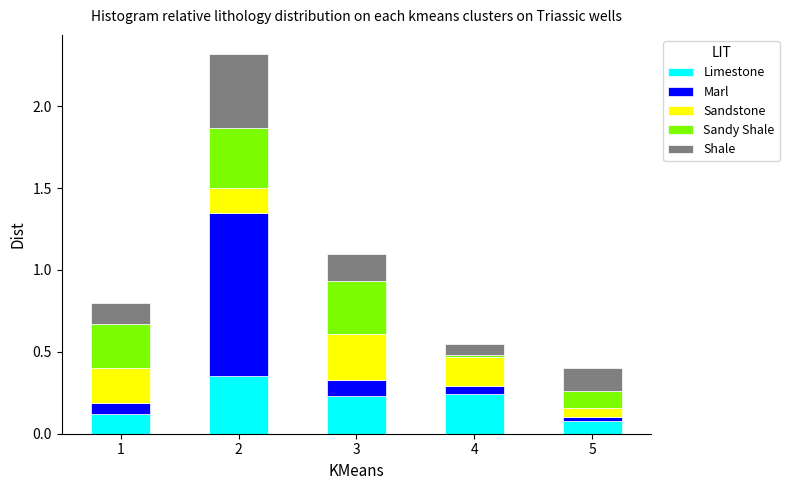

What is the total value across all series at 2?

2.3